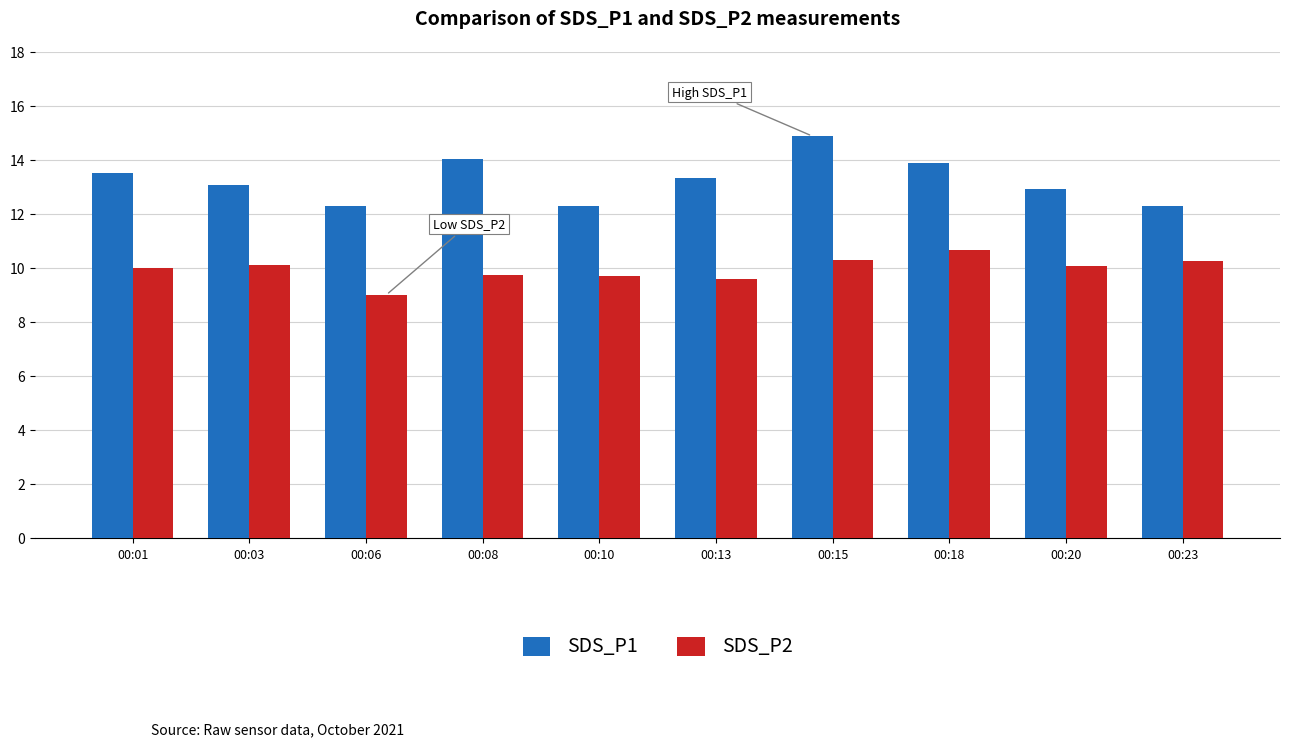

Rank the series by their maximum value, from lowest to highest.

SDS_P2, SDS_P1